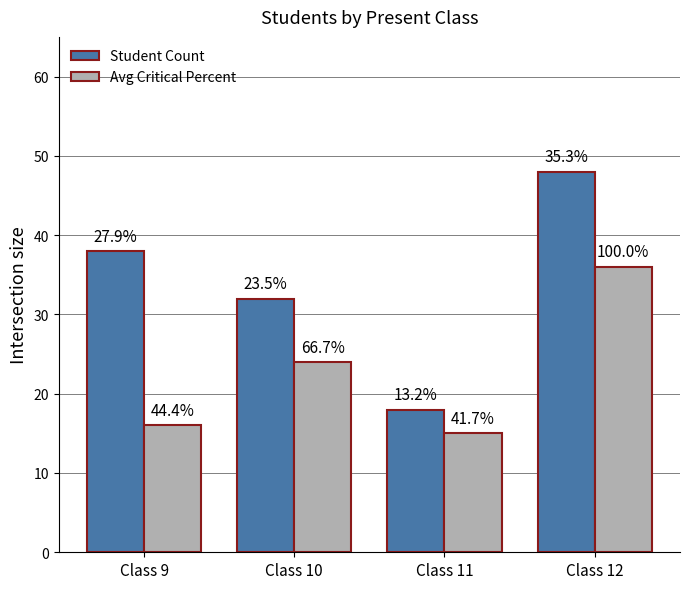

At which label does Avg Critical Percent first exceed 24?

Class 12